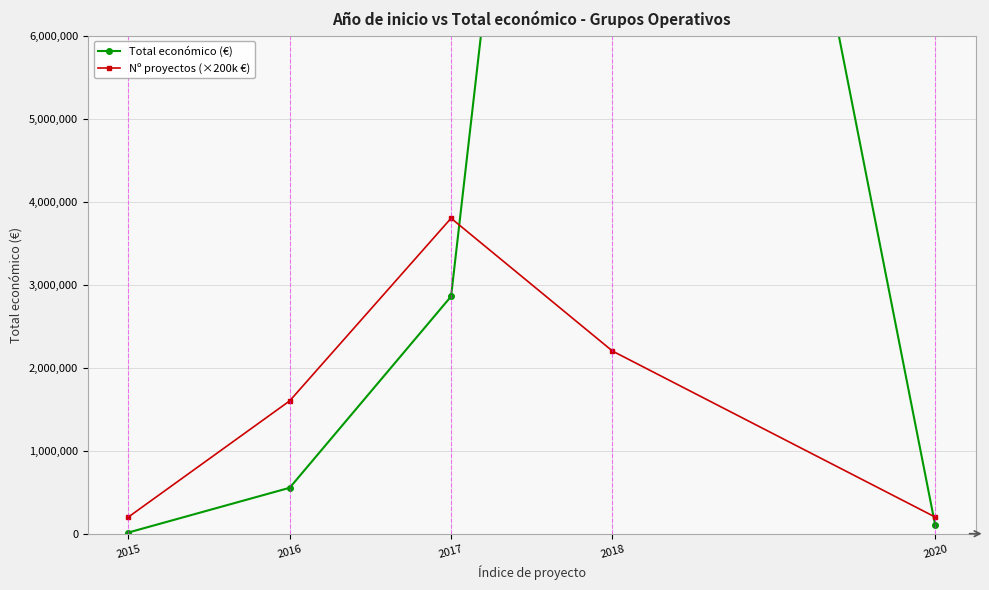

Reading left to right, transcribe all the data shown in this chart.

Total económico (€): 2015=14000	2016=552983	2017=2858130	2018=19850303	2020=99743
Nº proyectos (×200k €): 2015=200000	2016=1600000	2017=3800000	2018=2200000	2020=200000